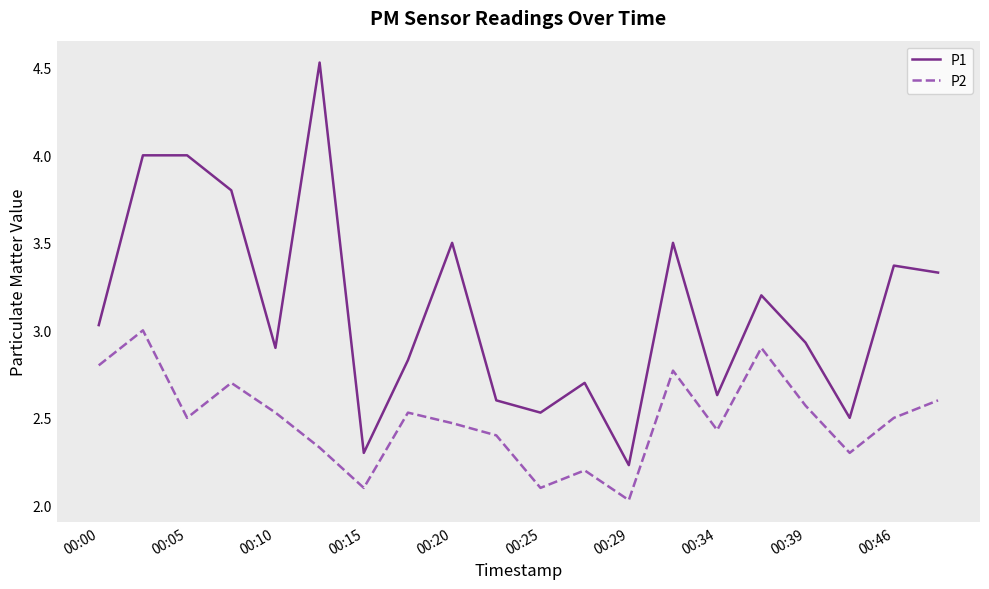

Which series has the largest total across all categories?

P1